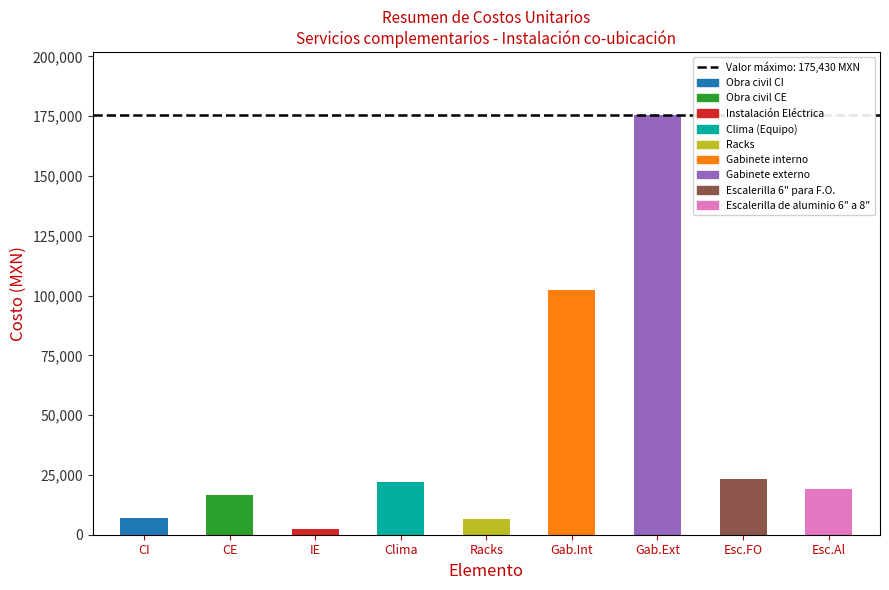

Is it true that the value at Gab.Ext is 175429.8?

True